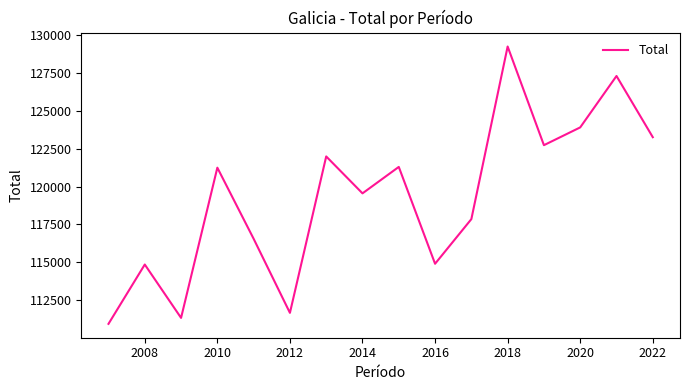

What is the difference between the maximum and minimum values?

18300